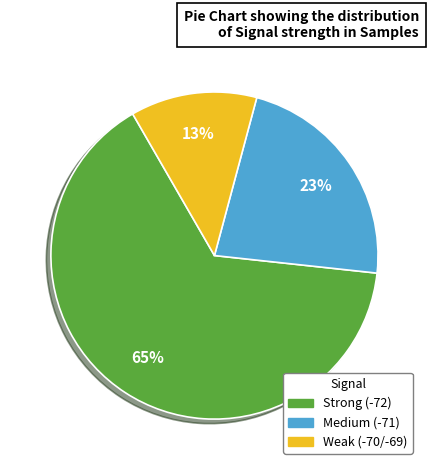

Count the number of slices in the pie.

3